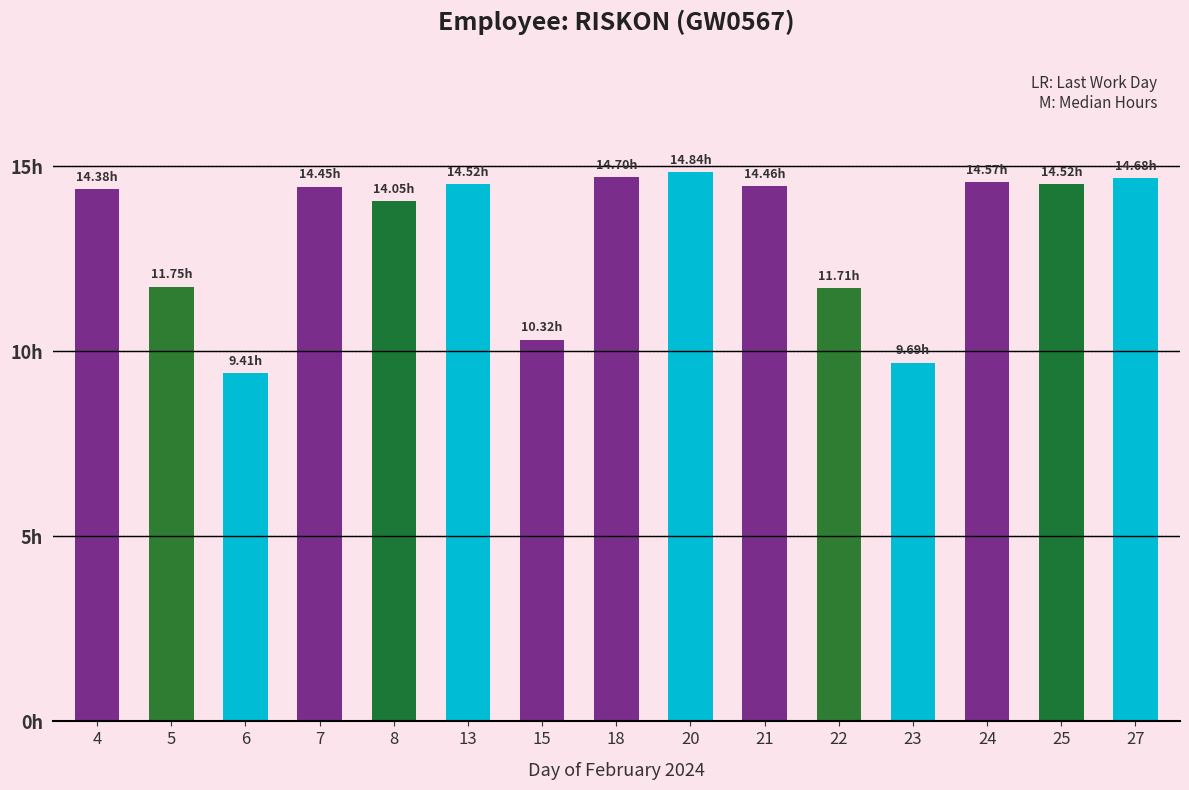

Reading left to right, list all the values displayed in this chart.

4=14.4	5=11.8	6=9.4	7=14.4	8=14.1	13=14.5	15=10.3	18=14.7	20=14.8	21=14.5	22=11.7	23=9.7	24=14.6	25=14.5	27=14.7